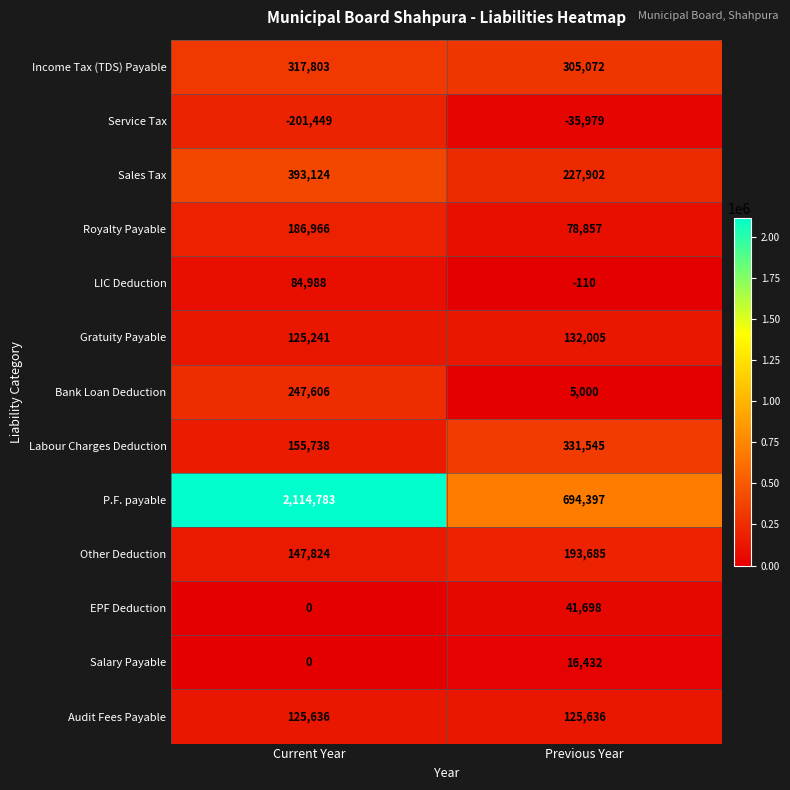

Which series has the largest range (max minus min)?

P.F. payable